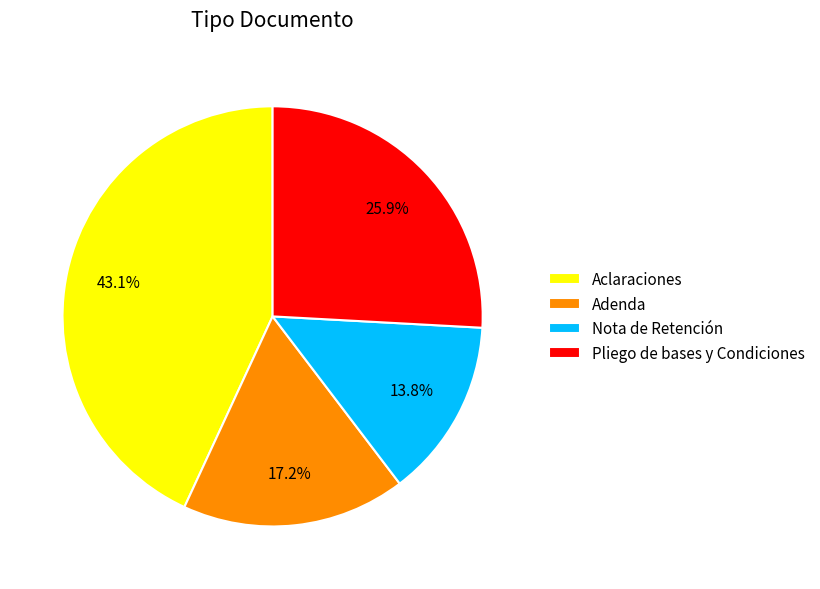

How many segments does this pie chart have?

4